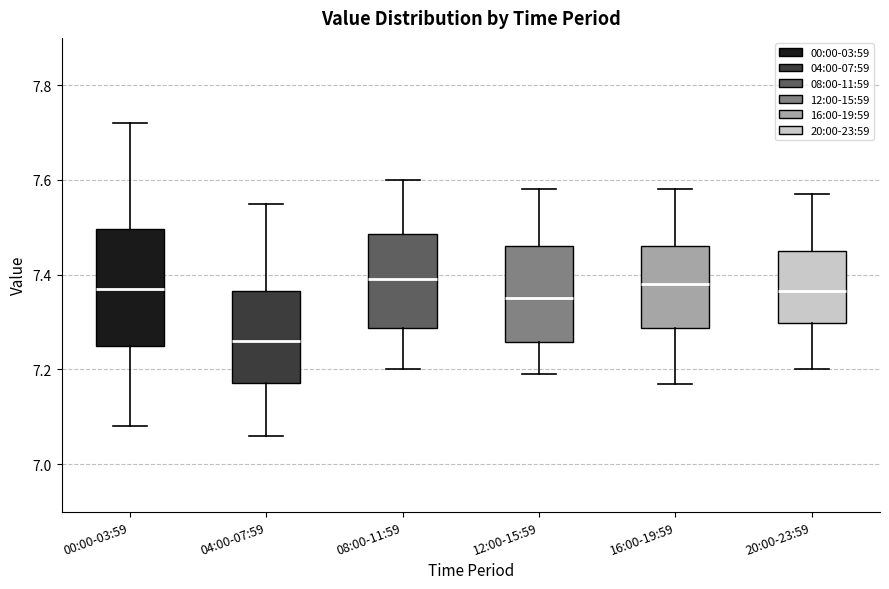

Reading left to right, transcribe this box plot: for each box, give where its median line is, the range the box spans, and where its two whiskers end, as read against the y-axis. The values are not printed on the chart, so give them approximately, as read against the axis.

00:00-03:59: median 7.38, box 7.26 to 7.50, whiskers 7.08 to 7.72
04:00-07:59: median 7.26, box 7.18 to 7.36, whiskers 7.06 to 7.56
08:00-11:59: median 7.40, box 7.28 to 7.48, whiskers 7.20 to 7.60
12:00-15:59: median 7.36, box 7.26 to 7.46, whiskers 7.20 to 7.58
16:00-19:59: median 7.38, box 7.28 to 7.46, whiskers 7.18 to 7.58
20:00-23:59: median 7.36, box 7.30 to 7.46, whiskers 7.20 to 7.58